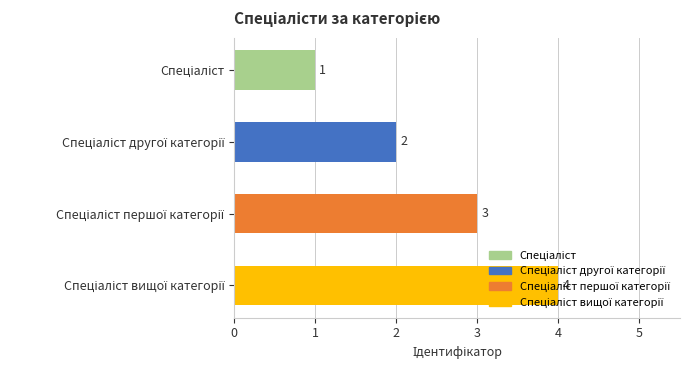

How many categories are shown in the chart?

4